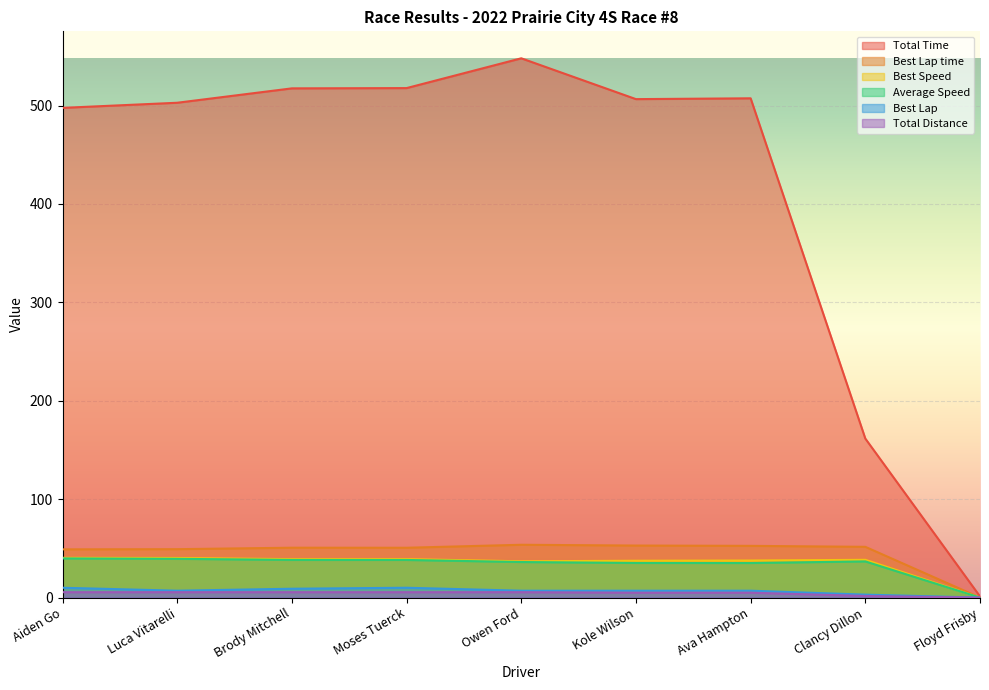

At which category is the sum across all series the highest?

Owen Ford